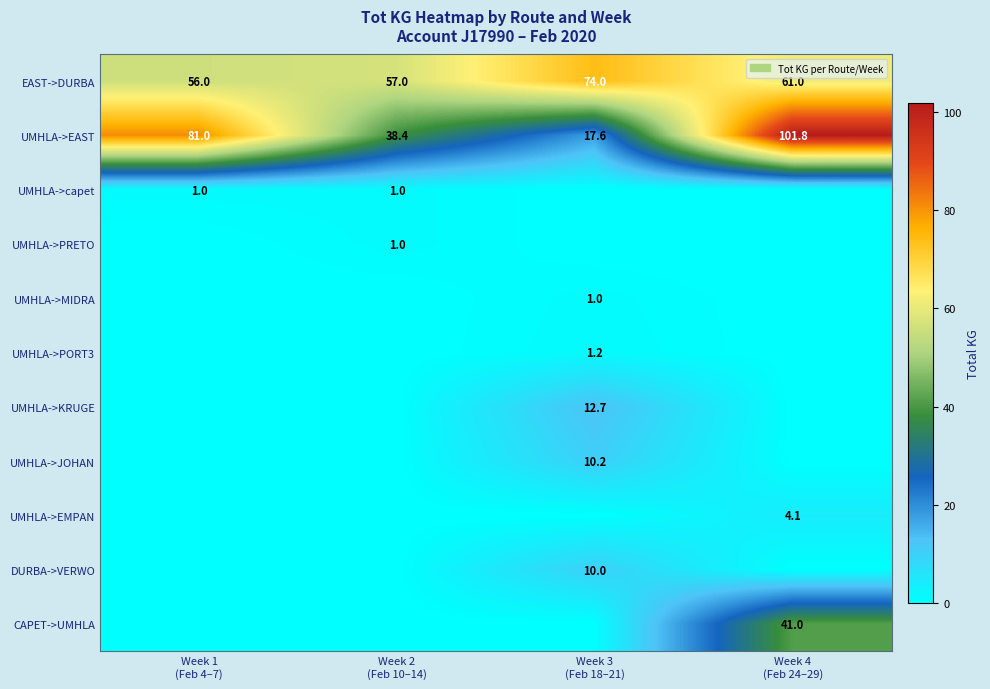

What is the highest value of the EAST->DURBA series?

74.0